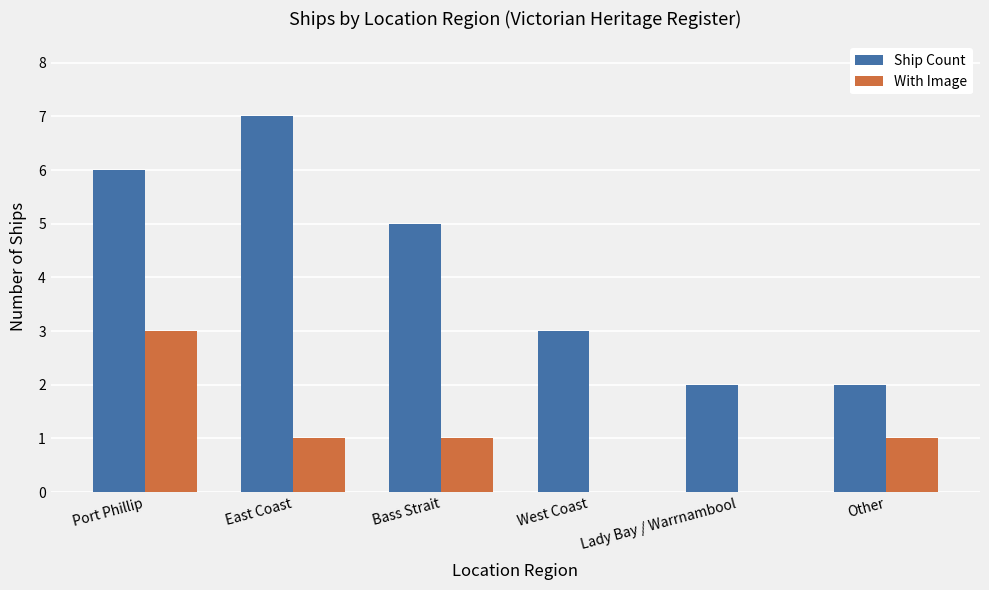

The value of With Image at Port Phillip is 1. True or false?

False